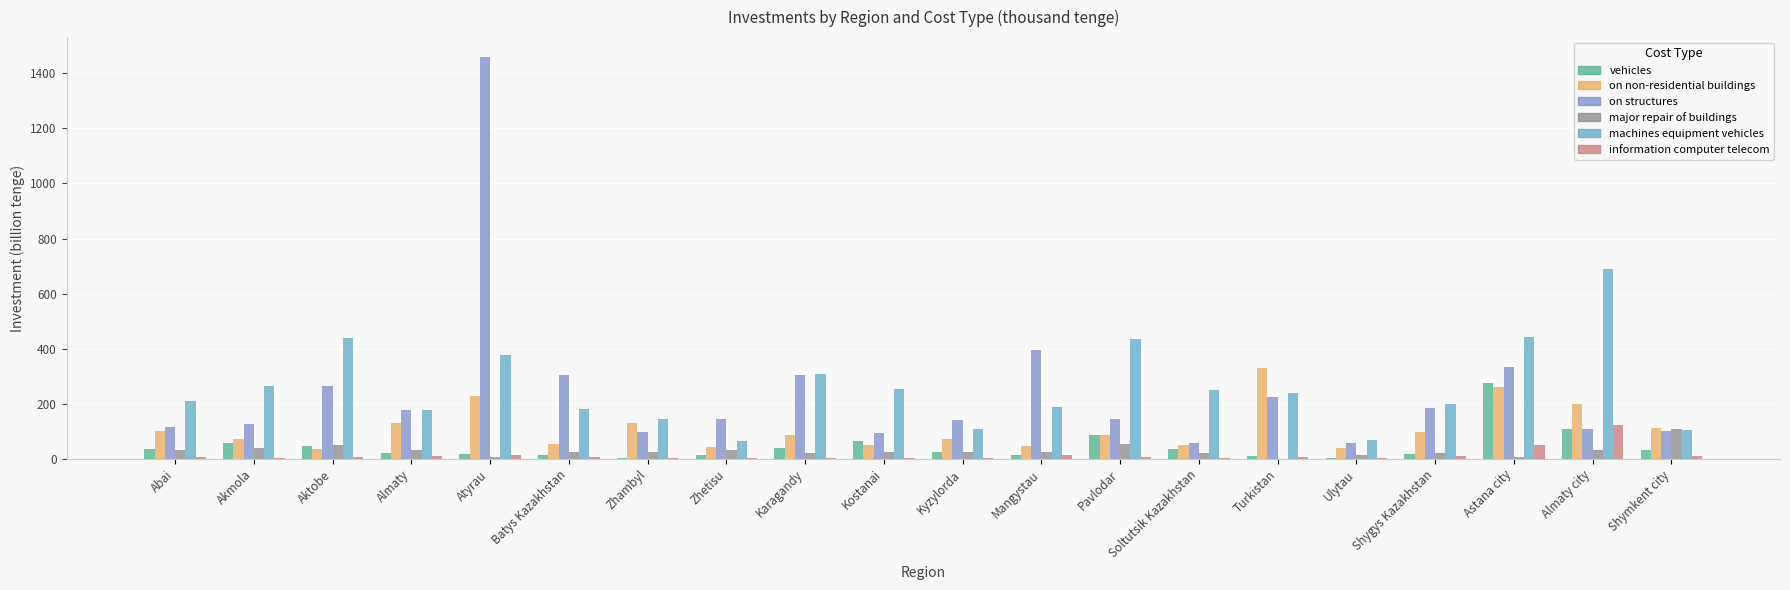

How many data points in machines equipment vehicles are above 240?

10